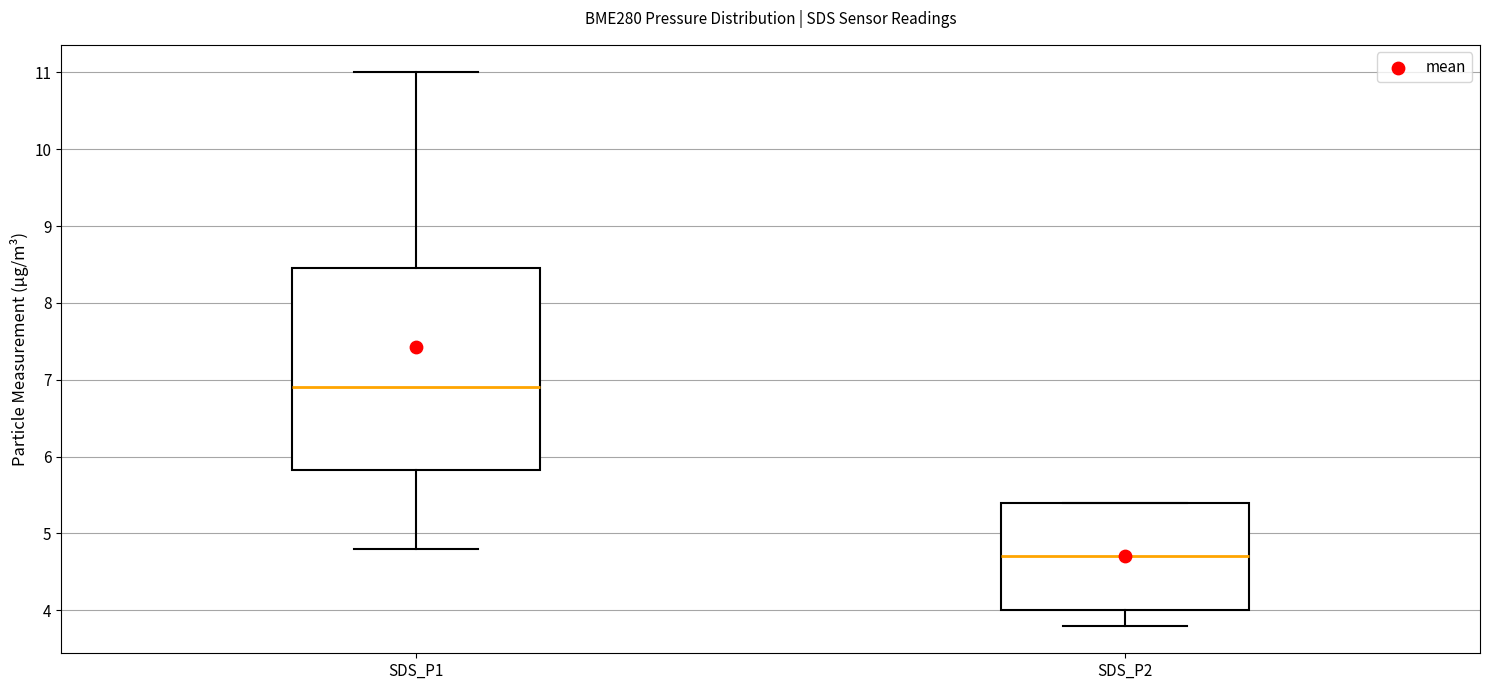

Reading left to right, read every box against the y-axis: the position of its median line, the range the box covers, and the ends of its whiskers. The values are not printed on the chart, so give them approximately, as read against the axis.

SDS_P1: median 6.9, box 5.8 to 8.5, whiskers 4.8 to 11.0
SDS_P2: median 4.7, box 4.0 to 5.4, whiskers 3.8 to 5.4